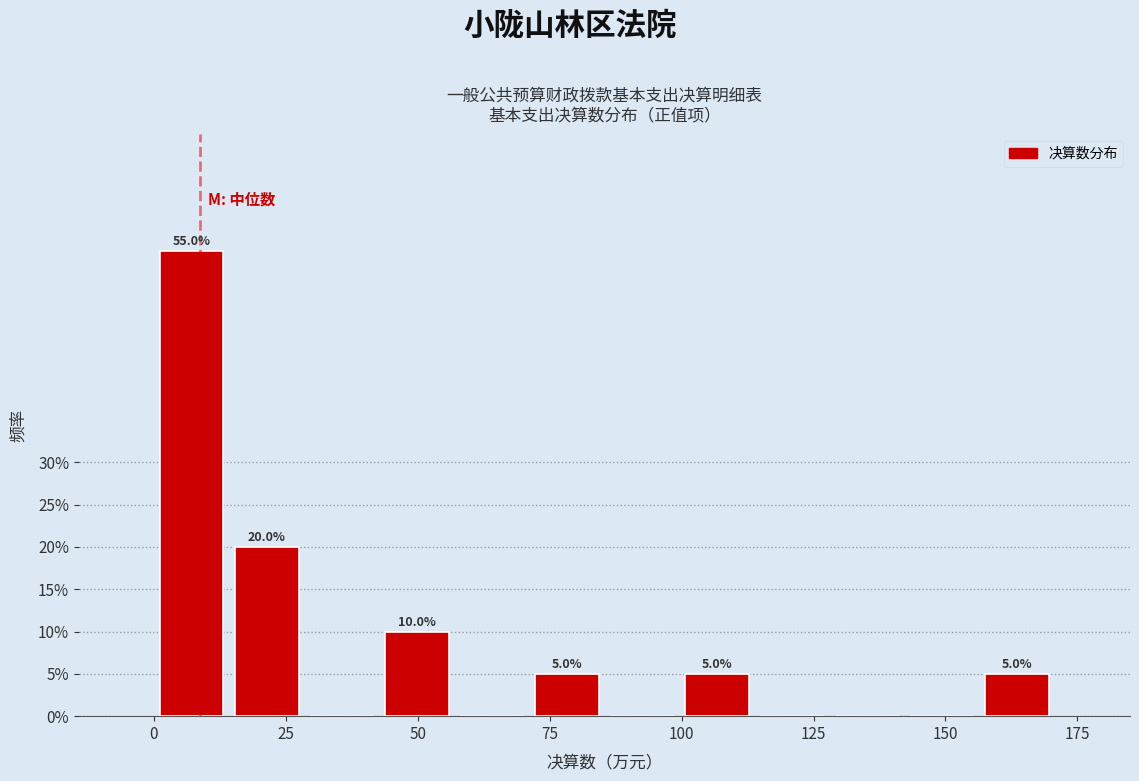

Read against the x-axis, roughly where is the centre of the tallest bar?

5